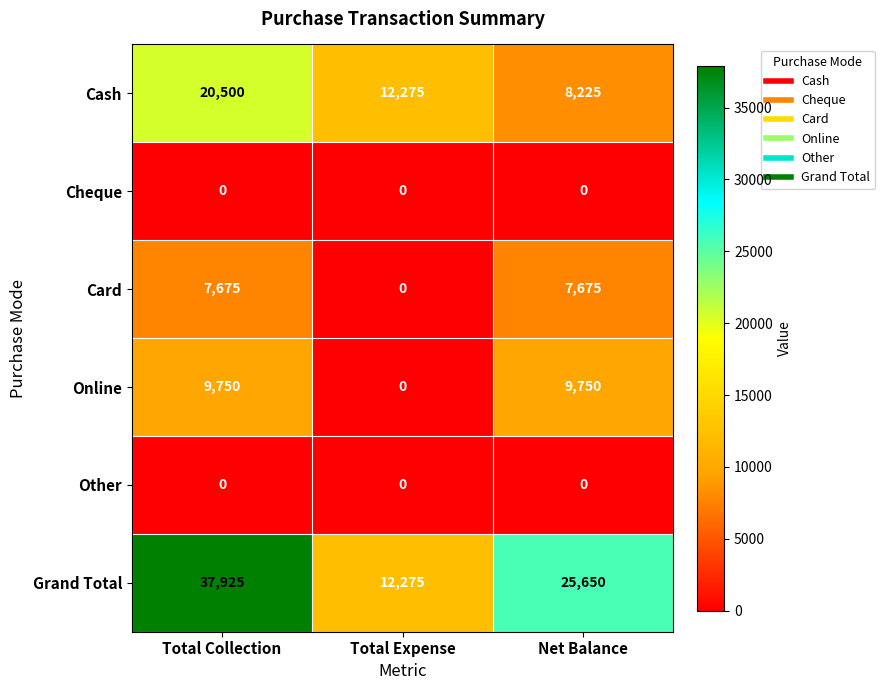

Count the number of categories in the chart.

3